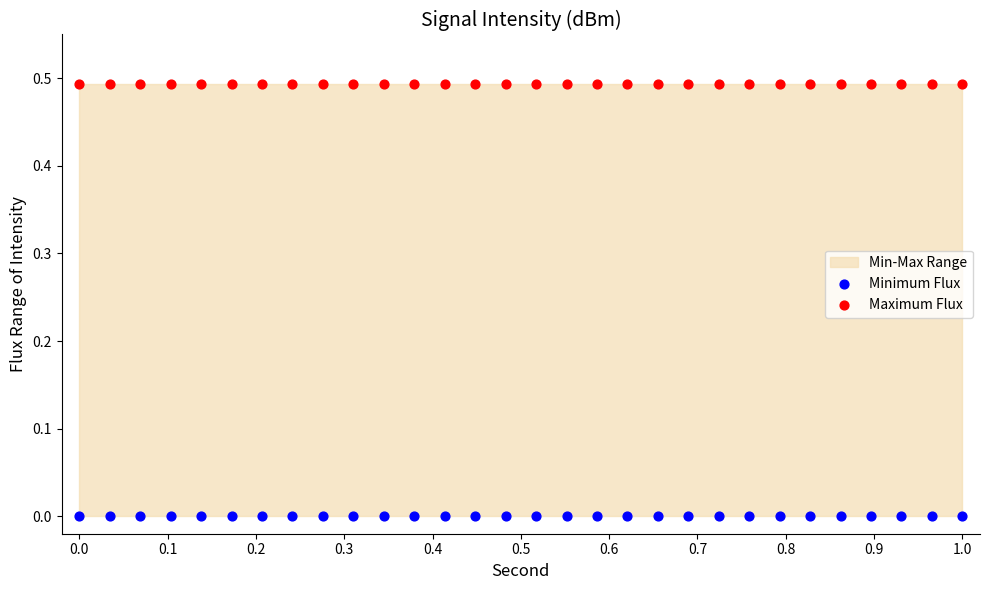

Which series reaches the maximum Y coordinate?

Maximum Flux